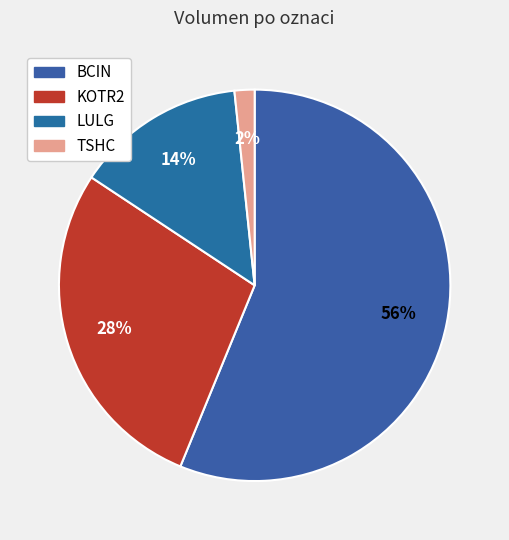

To the nearest percent, what is the average slice percentage?

25%